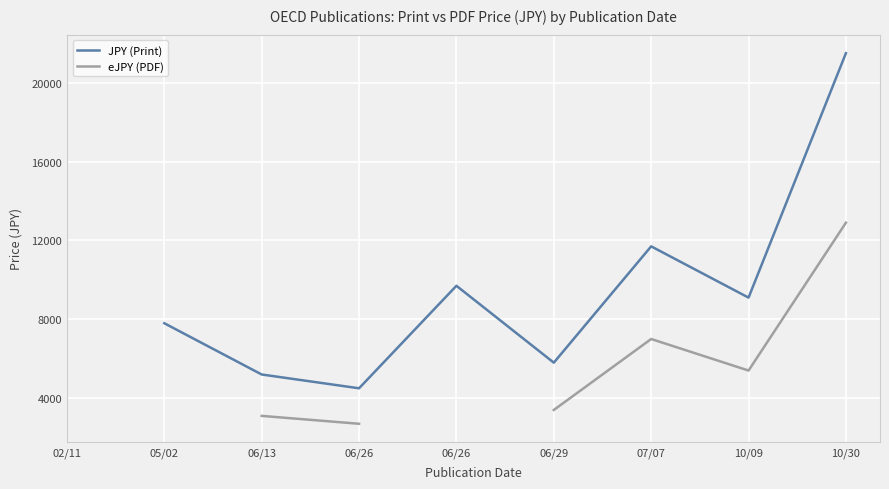

The value of JPY (Print) at 10/09 is 5063.0. True or false?

False